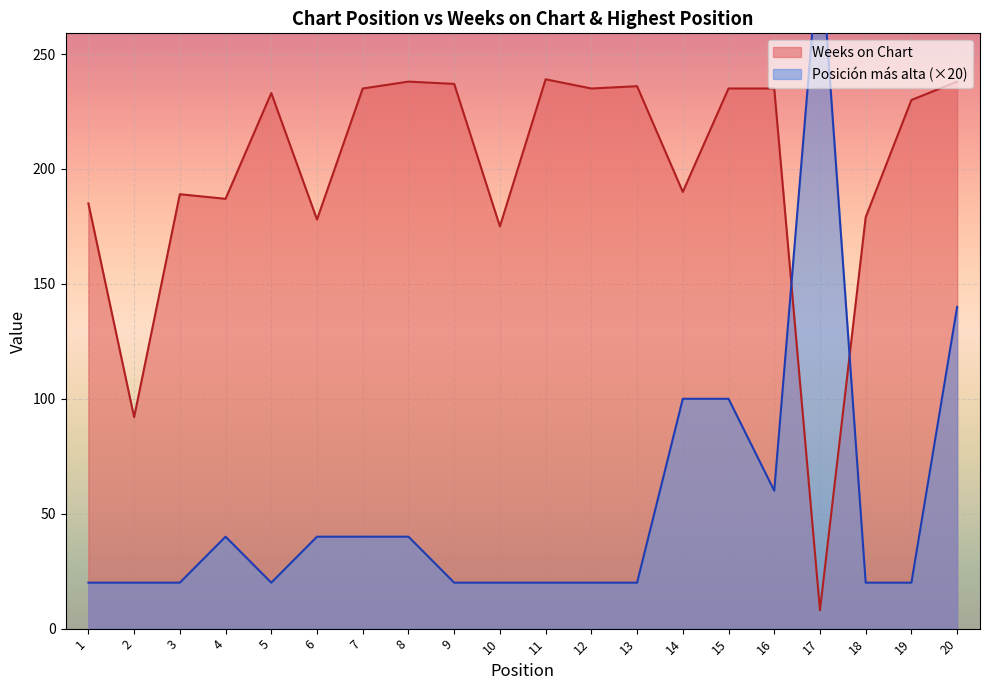

List the series in order of their peak value, highest first.

Posición más alta, Weeks on Chart